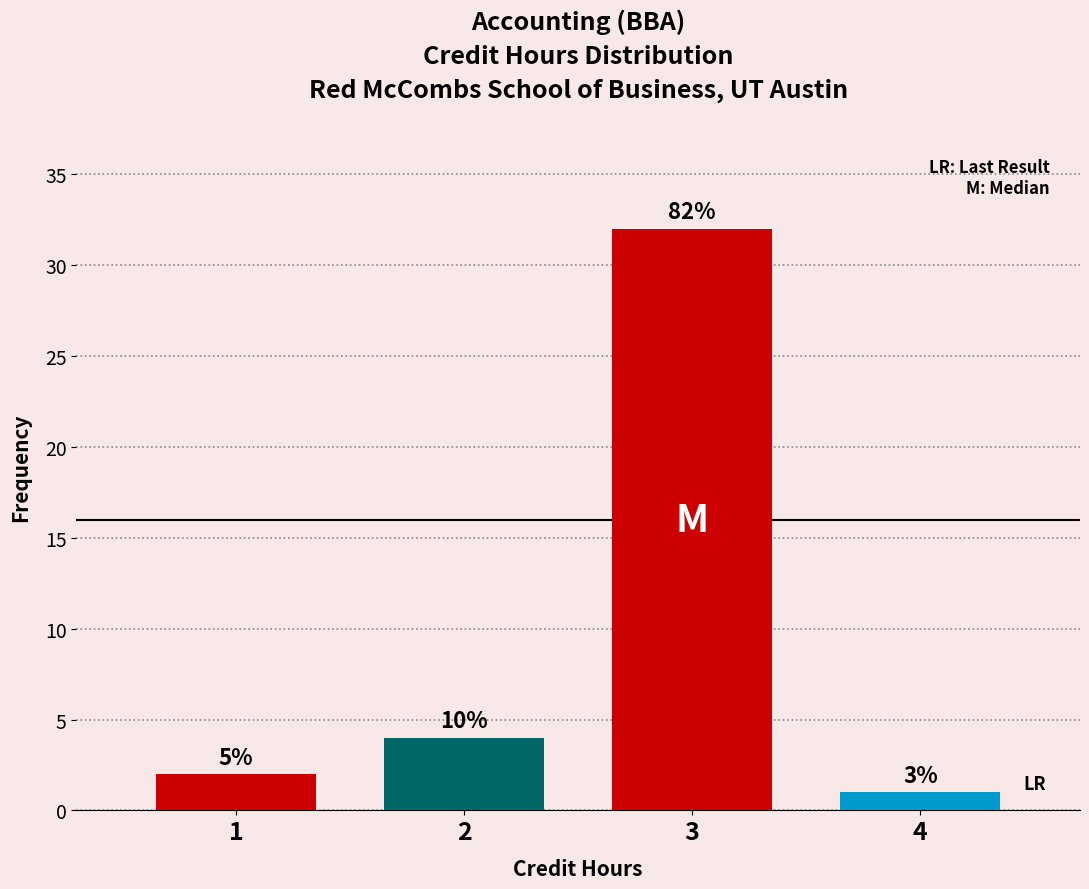

Does the chart contain any negative values?

No